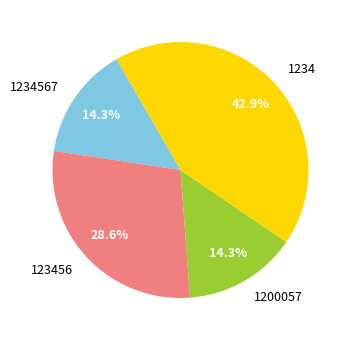

Is there a majority slice in this chart?

No